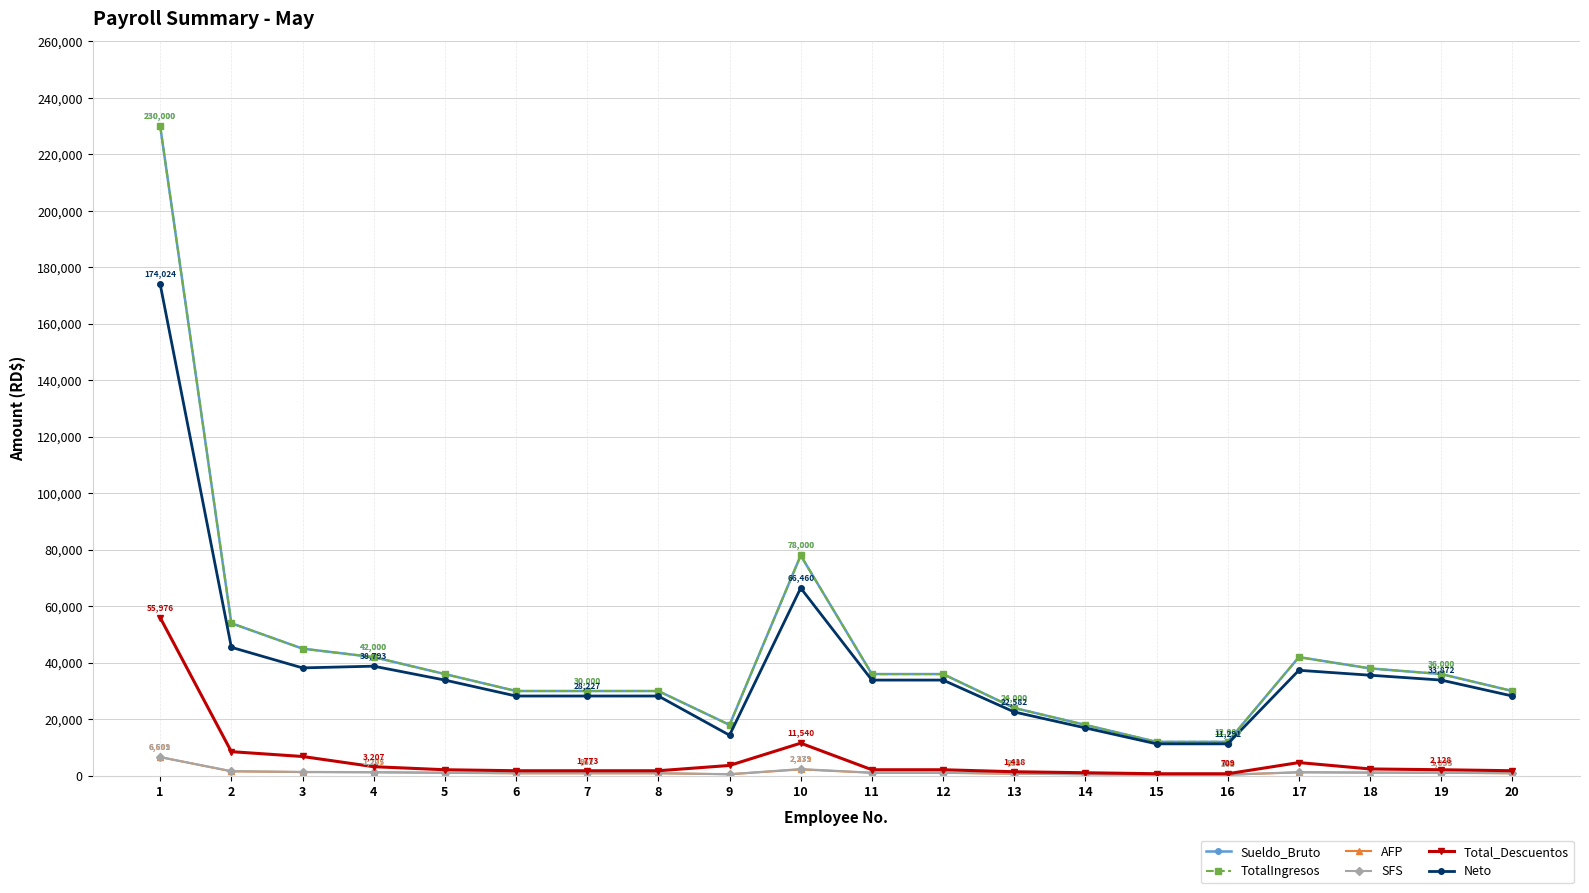

What are all the series names shown in the legend?

Sueldo_Bruto, TotalIngresos, AFP, SFS, Total_Descuentos, Neto